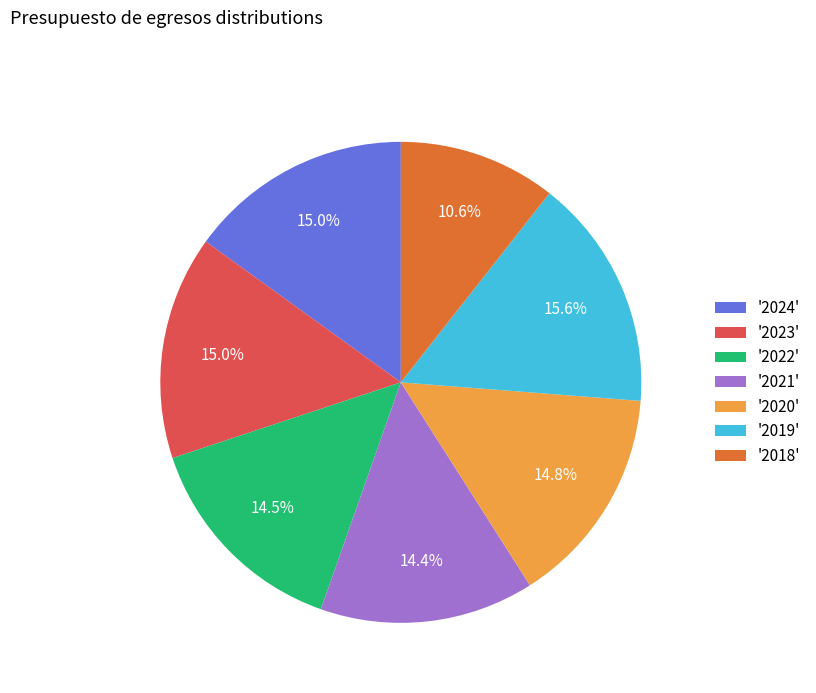

What is the ratio of the value at '2022' to the value at '2018'?

1.4